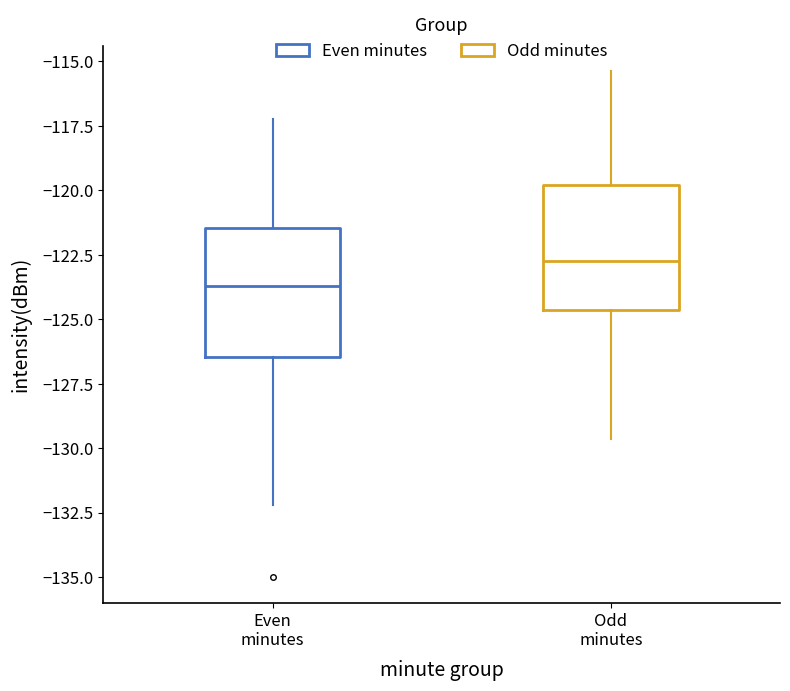

Which box has the lowest median line?

Even minutes